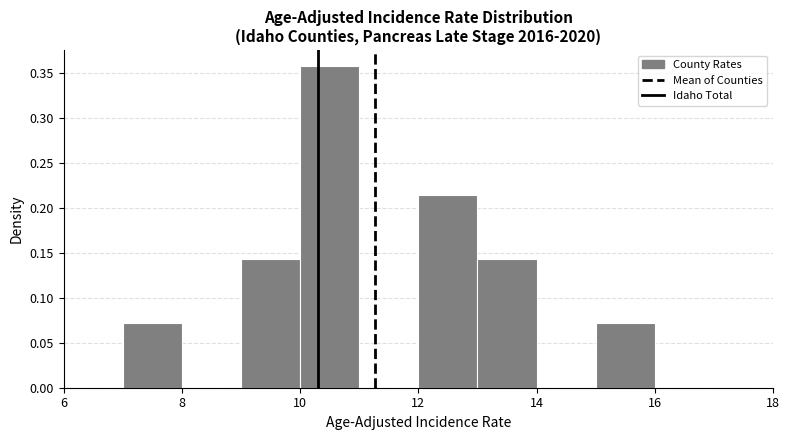

Over which range of the x-axis is the bar tallest?

10 to 11